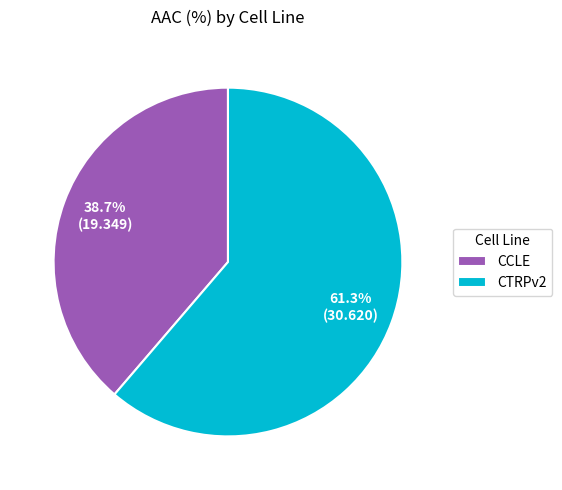

Count the number of slices in the pie.

2